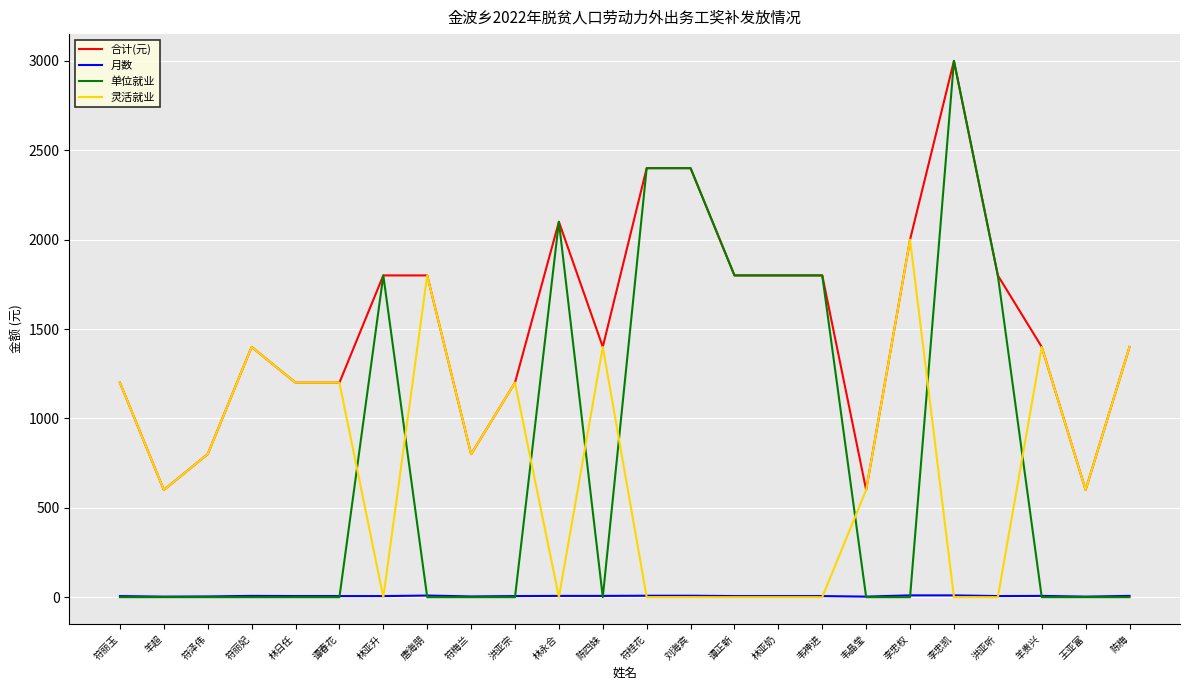

How many intersections are there between 单位就业 and 月数?

8